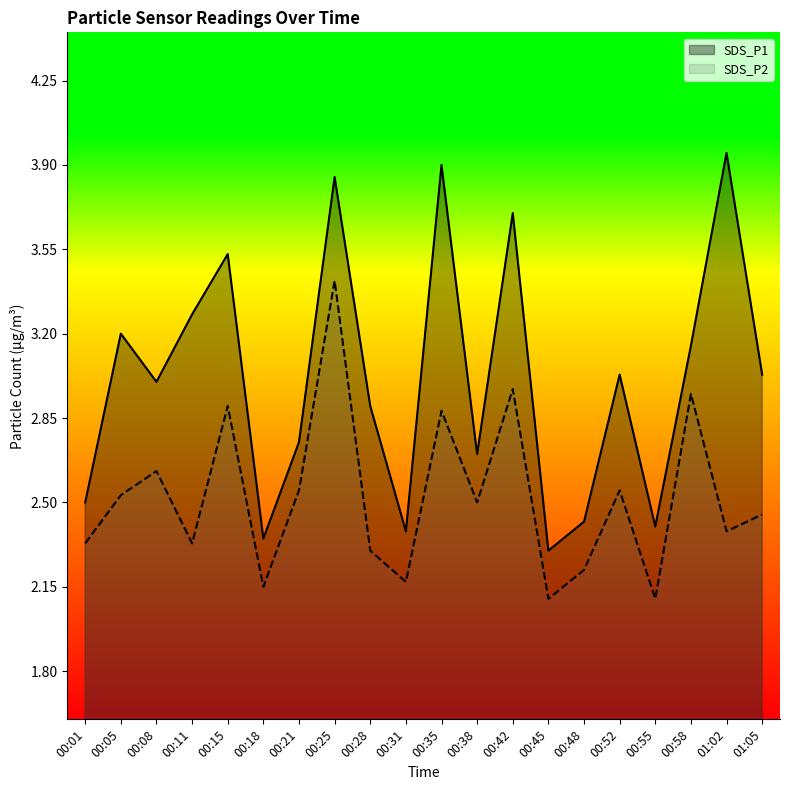

What is the label of the 12th point from the left?

00:38